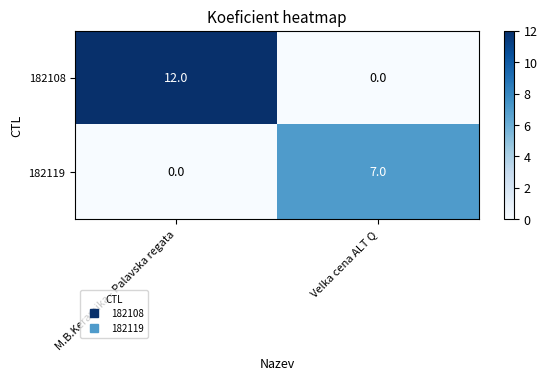

Which label corresponds to the largest value in the chart?

M.B.Keramika - Palavska regata